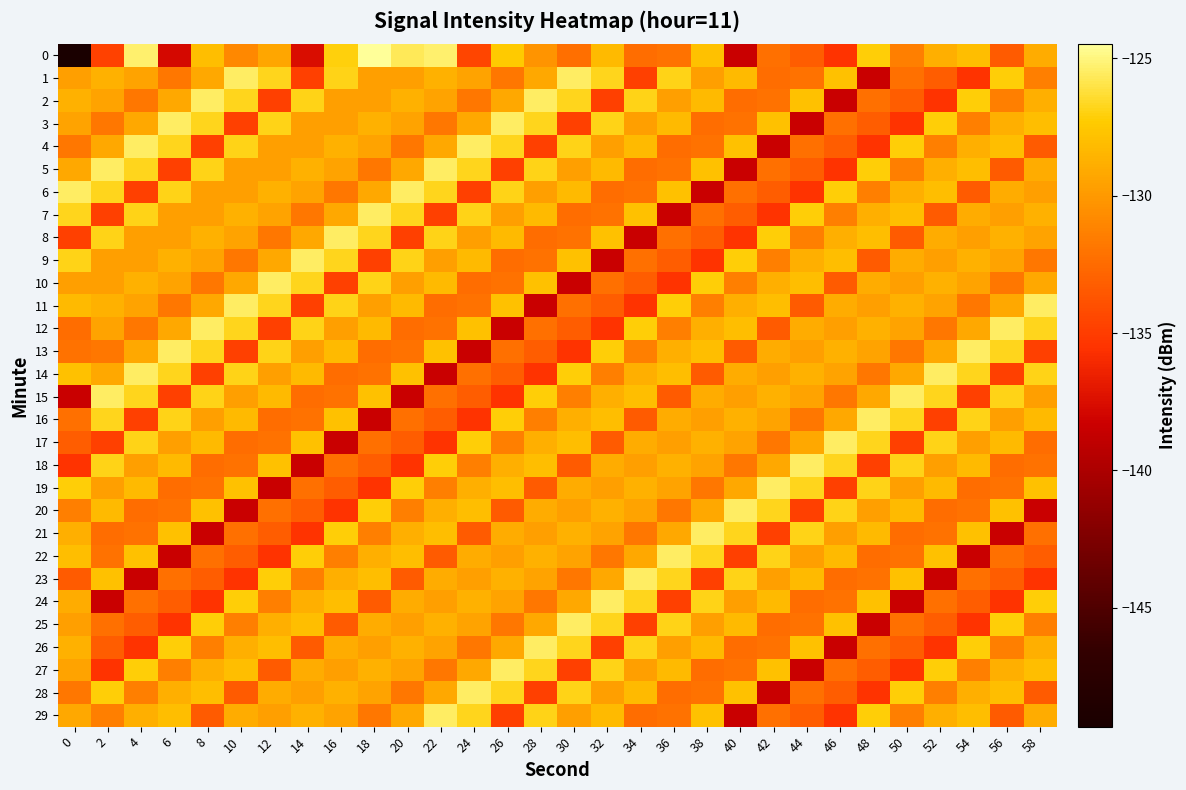

Rank the series at 30 from highest to lowest value.

1, 25, 2, 26, 4, 28, 14, 9, 17, 6, 21, 16, 19, 24, 22, 20, 5, 29, 15, 23, 8, 11, 0, 7, 12, 18, 3, 27, 13, 10